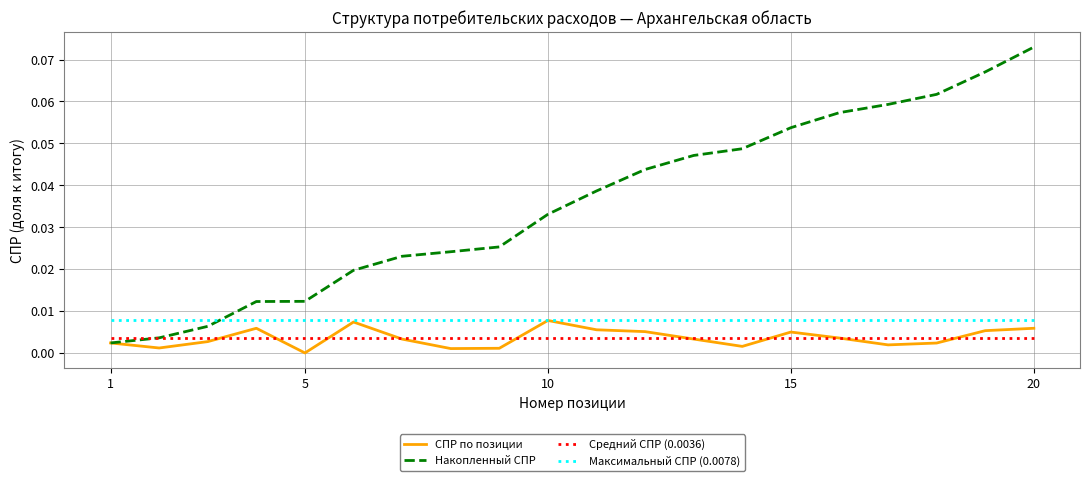

Which series has the largest range (max minus min)?

Накопленный СПР